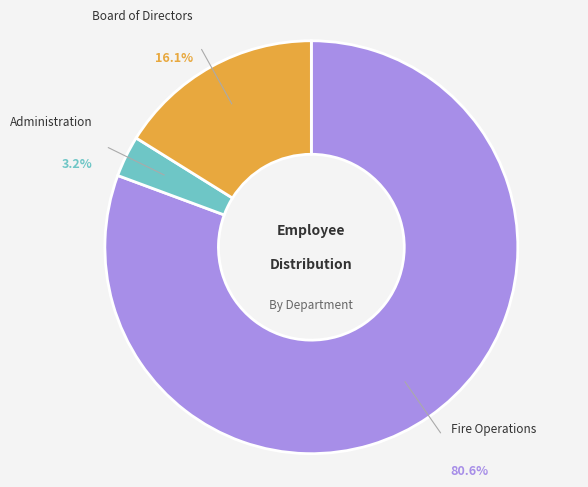

To the nearest percent, what is the average slice percentage?

33%